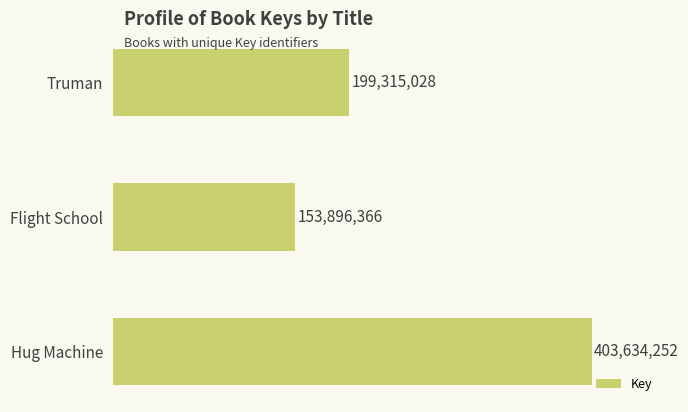

Are the bars horizontal?

Yes